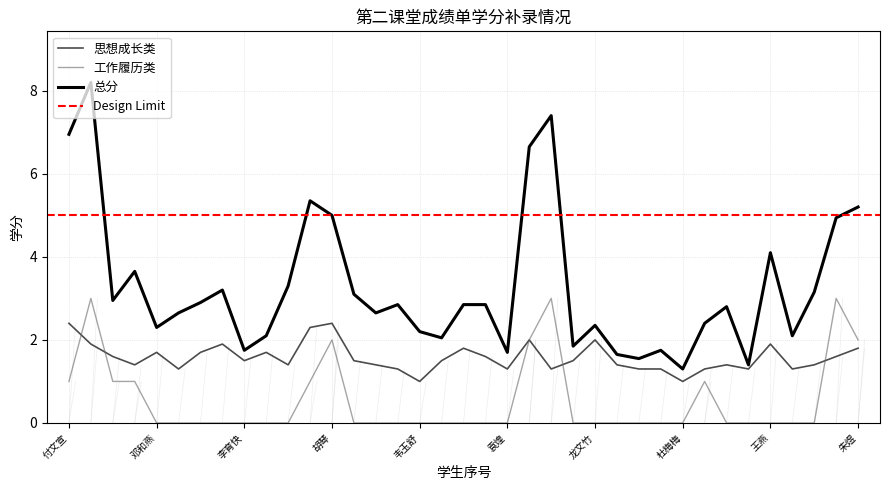

What is the total value across all series at 叶亚南?

6.0